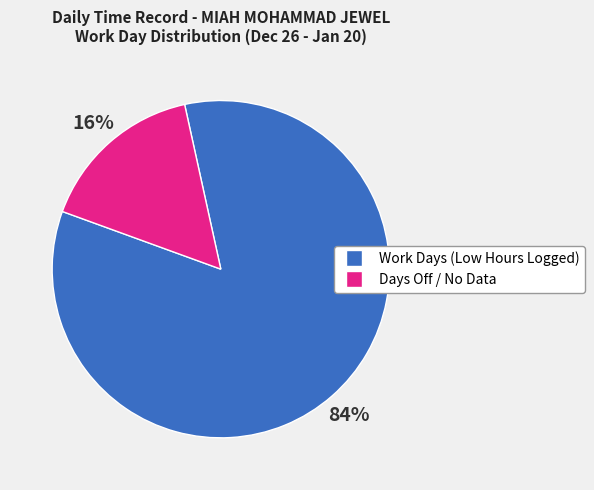

To the nearest percent, what is the average slice percentage?

50%